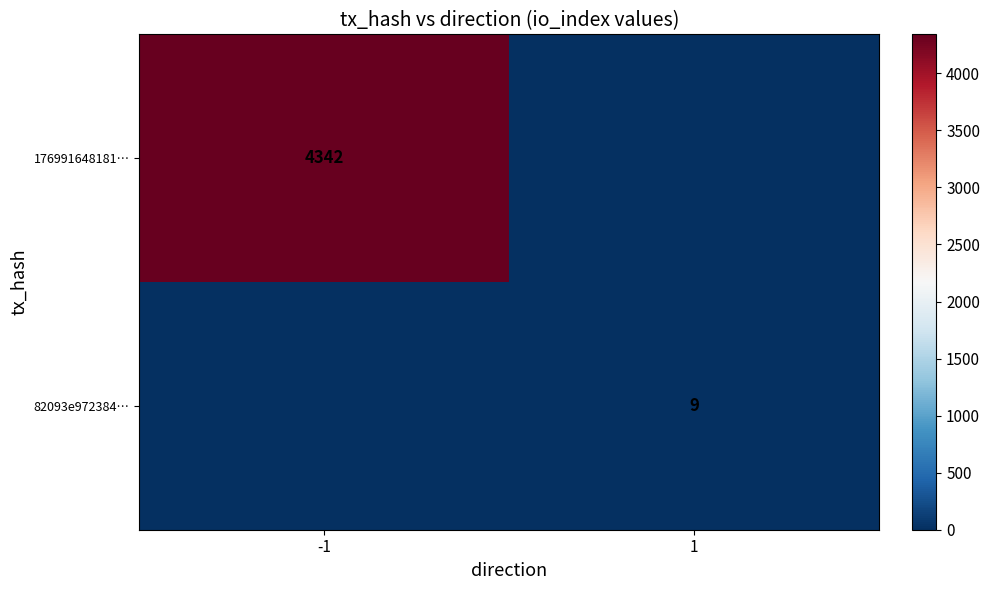

What is the total value across all series at -1?

4342